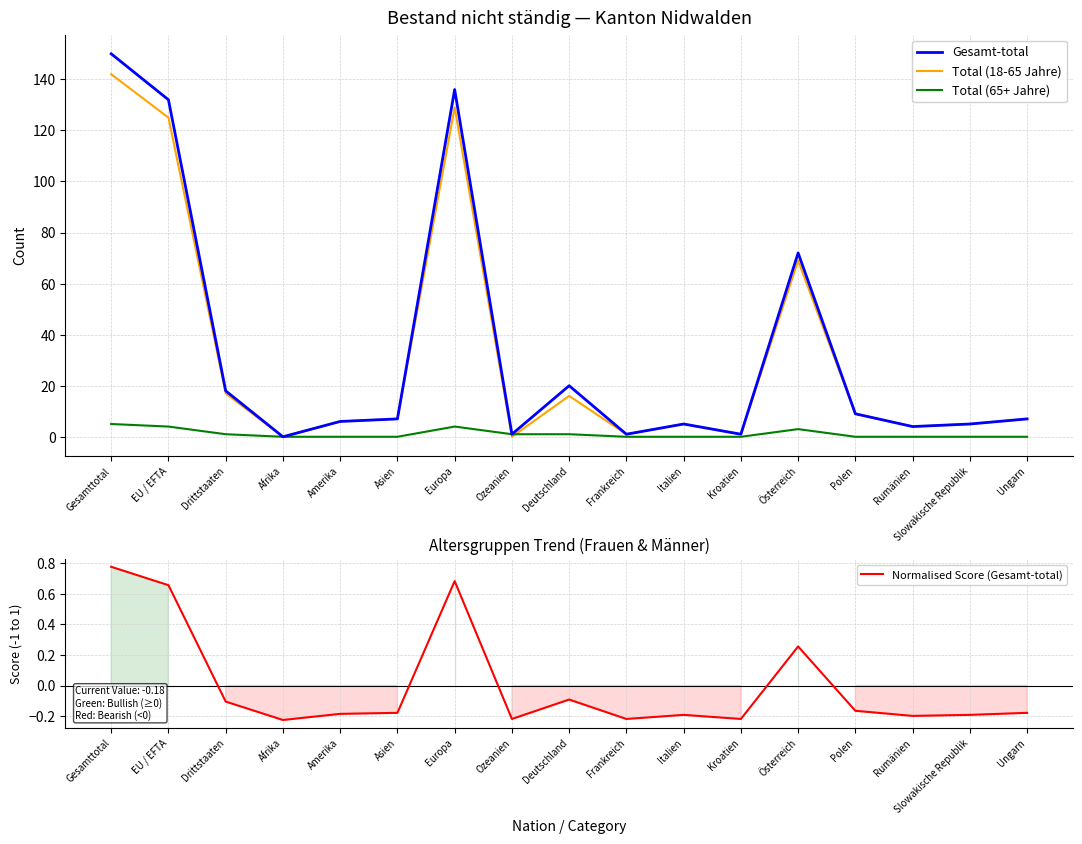

Reading left to right, extract all data points from this chart.

Gesamt-total: Gesamttotal=150.0	EU / EFTA=132.0	Drittstaaten=18.0	Afrika=0.0	Amerika=6.0	Asien=7.0	Europa=136.0	Ozeanien=1.0	Deutschland=20.0	Frankreich=1.0	Italien=5.0	Kroatien=1.0	Österreich=72.0	Polen=9.0	Rumänien=4.0	Slowakische Republik=5.0	Ungarn=7.0
Total (18-65 Jahre): Gesamttotal=142.0	EU / EFTA=125.0	Drittstaaten=17.0	Afrika=0.0	Amerika=6.0	Asien=7.0	Europa=129.0	Ozeanien=0.0	Deutschland=16.0	Frankreich=1.0	Italien=5.0	Kroatien=1.0	Österreich=69.0	Polen=9.0	Rumänien=4.0	Slowakische Republik=5.0	Ungarn=7.0
Total (65+ Jahre): Gesamttotal=5.0	EU / EFTA=4.0	Drittstaaten=1.0	Afrika=0.0	Amerika=0.0	Asien=0.0	Europa=4.0	Ozeanien=1.0	Deutschland=1.0	Frankreich=0.0	Italien=0.0	Kroatien=0.0	Österreich=3.0	Polen=0.0	Rumänien=0.0	Slowakische Republik=0.0	Ungarn=0.0
Normalised Score (Gesamt-total): Gesamttotal=0.8	EU / EFTA=0.7	Drittstaaten=-0.1	Afrika=-0.2	Amerika=-0.2	Asien=-0.2	Europa=0.7	Ozeanien=-0.2	Deutschland=-0.1	Frankreich=-0.2	Italien=-0.2	Kroatien=-0.2	Österreich=0.3	Polen=-0.2	Rumänien=-0.2	Slowakische Republik=-0.2	Ungarn=-0.2